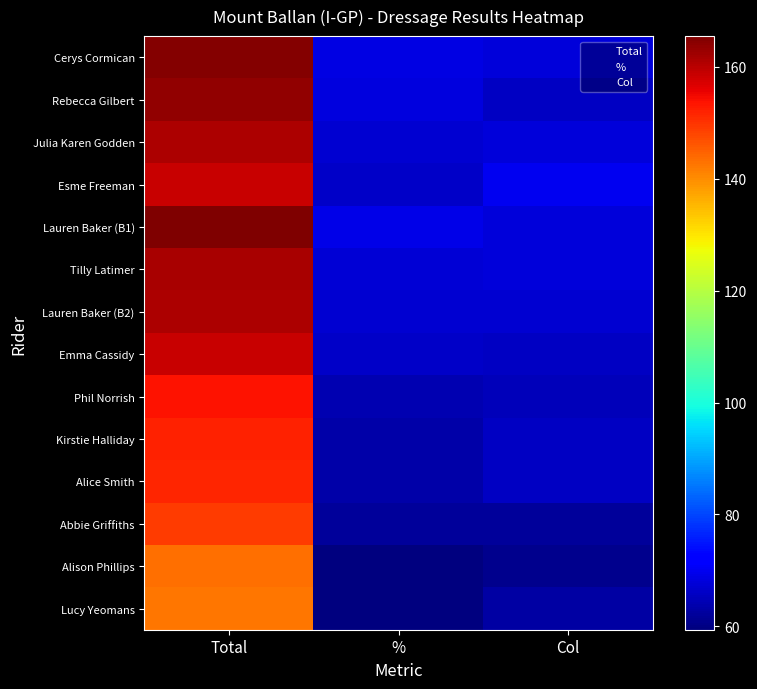

Which series has the largest total across all categories?

Lauren Baker (B1)